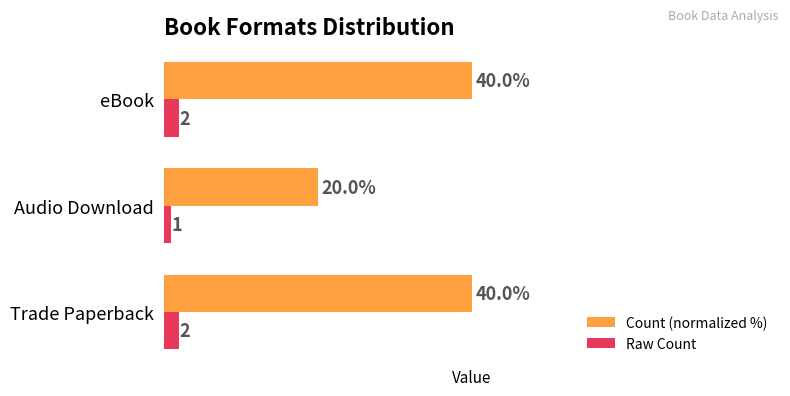

Is the value of Raw Count at eBook greater than the value of Count (normalized %) at eBook?

No